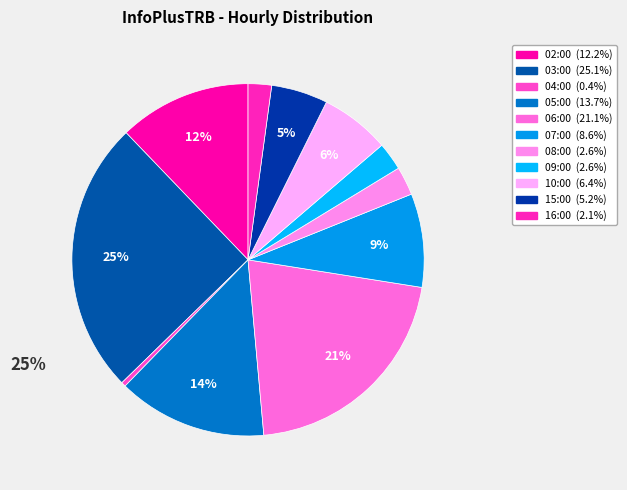

How many segments does this pie chart have?

11